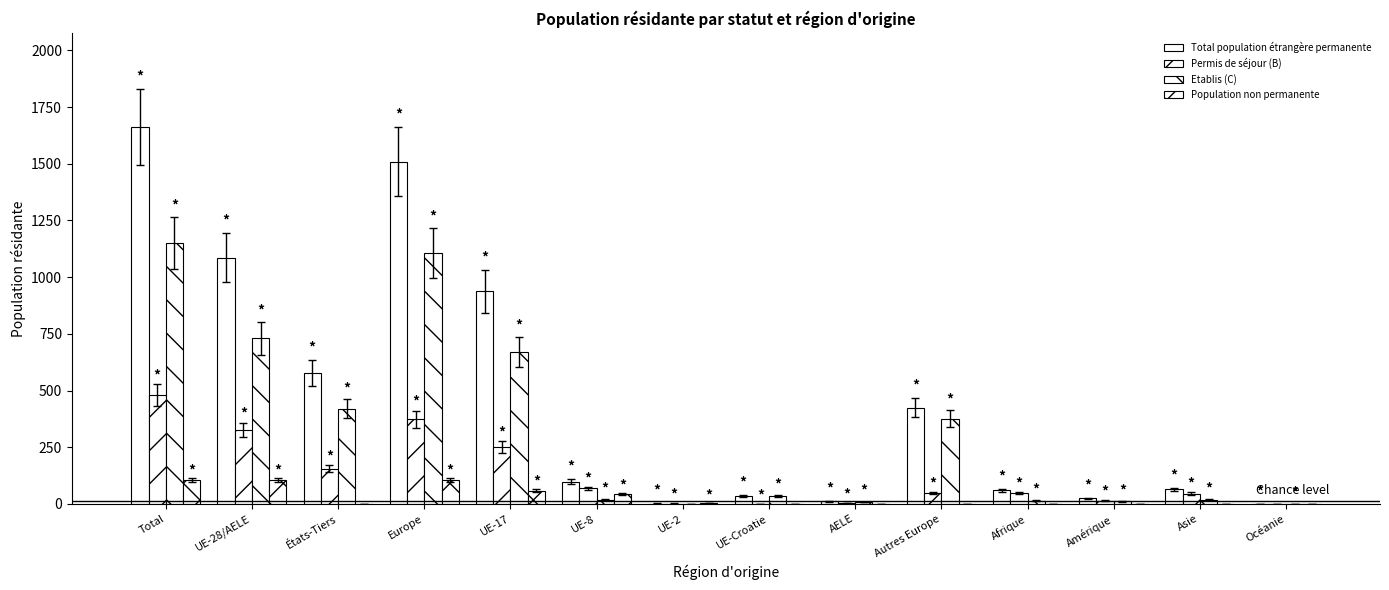

What is the difference between the highest and lowest values at UE-2?

4